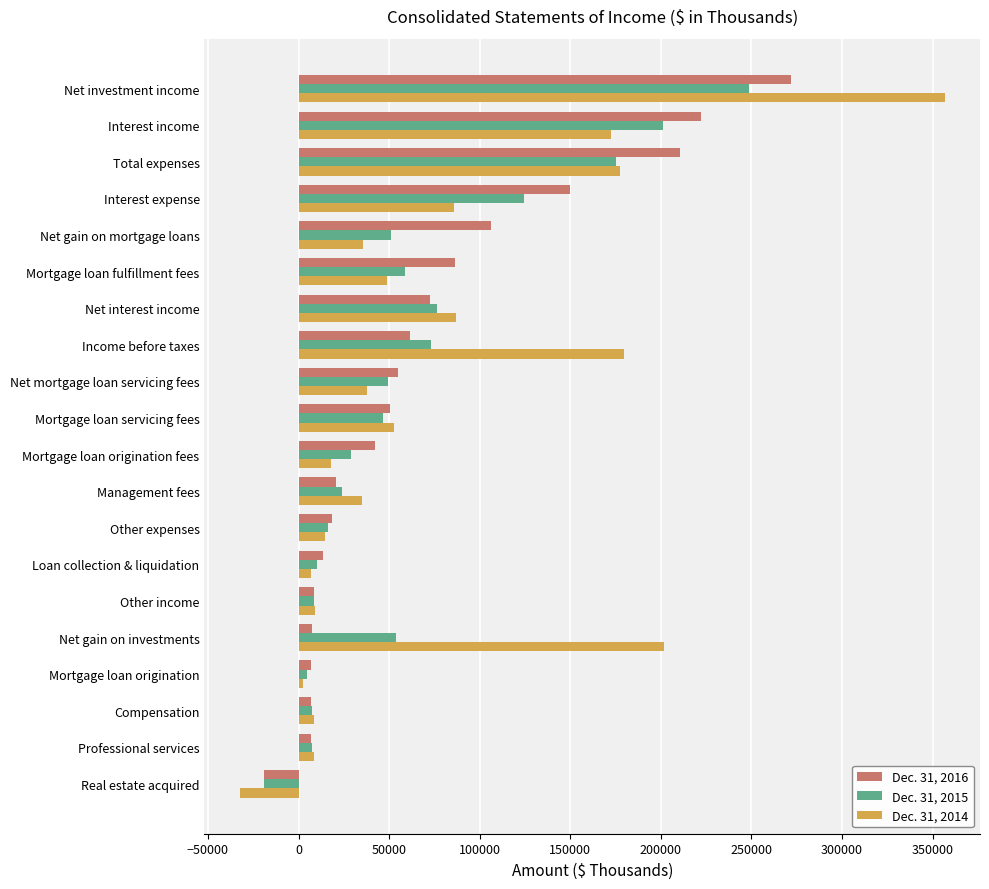

What is the spread (max minus min) of values at Net mortgage loan servicing fees?

16896